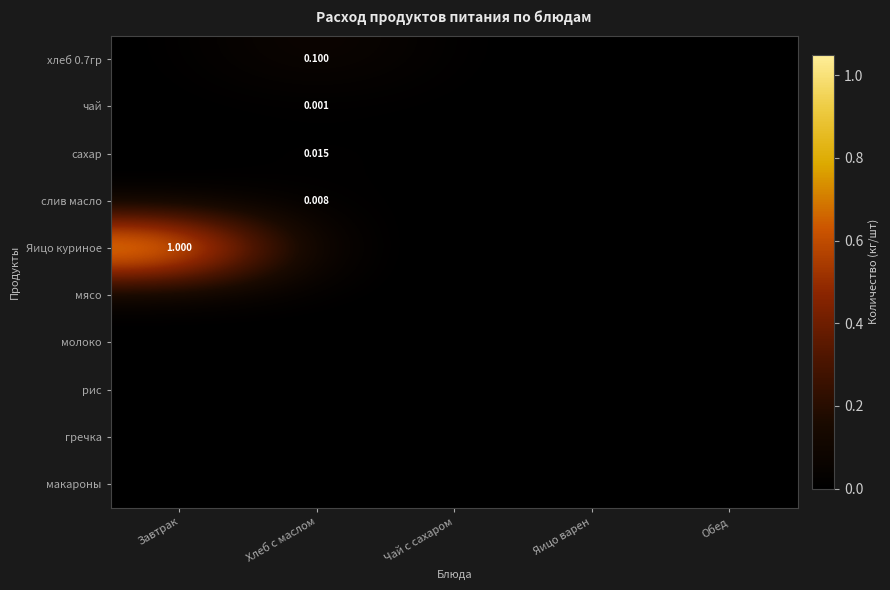

The Яицо куриное series shows 0.0 at Яицо варен. True or false?

True